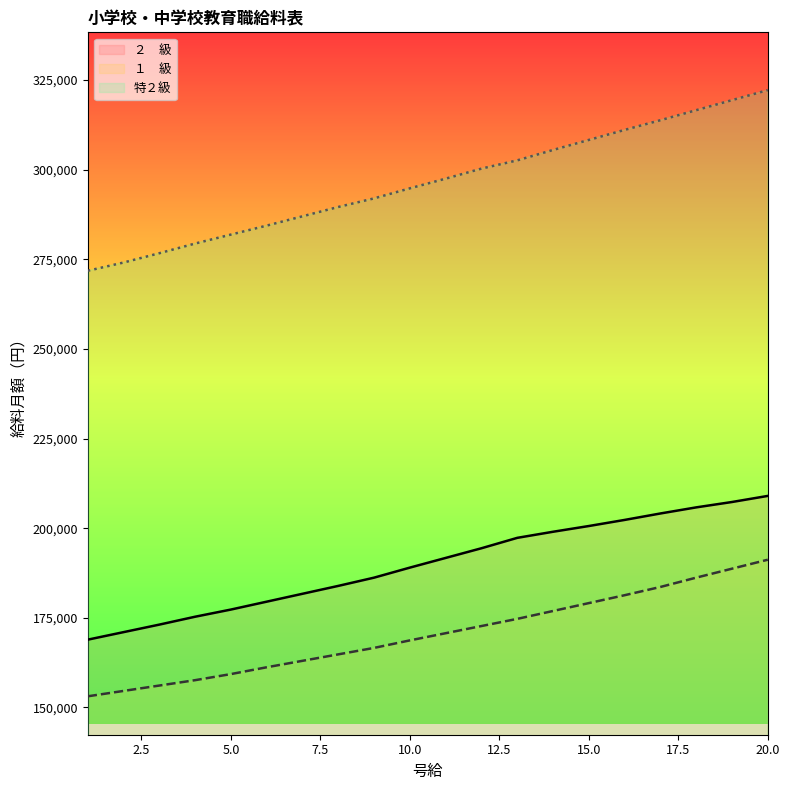

At 6, list the series in order from largest to smallest.

特２級, ２　級, １　級